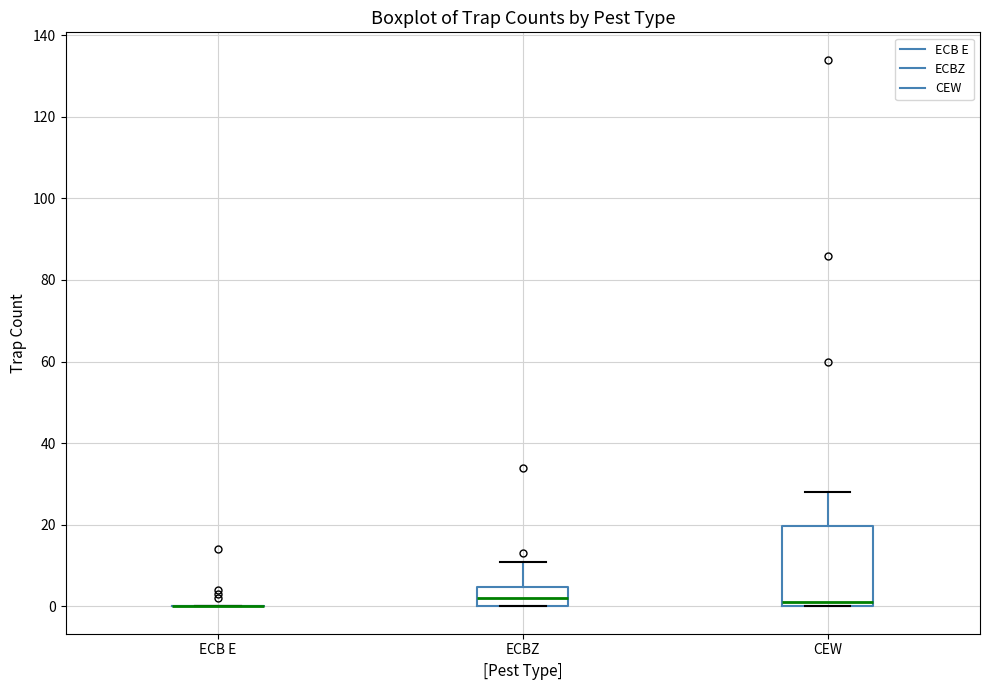

Reading left to right, transcribe this box plot: for each box, give where its median line is, the range the box spans, and where its two whiskers end, as read against the y-axis. The values are not printed on the chart, so give them approximately, as read against the axis.

ECB E: box collapsed to a line at 0, whiskers 0 to 0
ECBZ: median 2, box 0 to 4, whiskers 0 to 12
CEW: median 2, box 0 to 20, whiskers 0 to 28